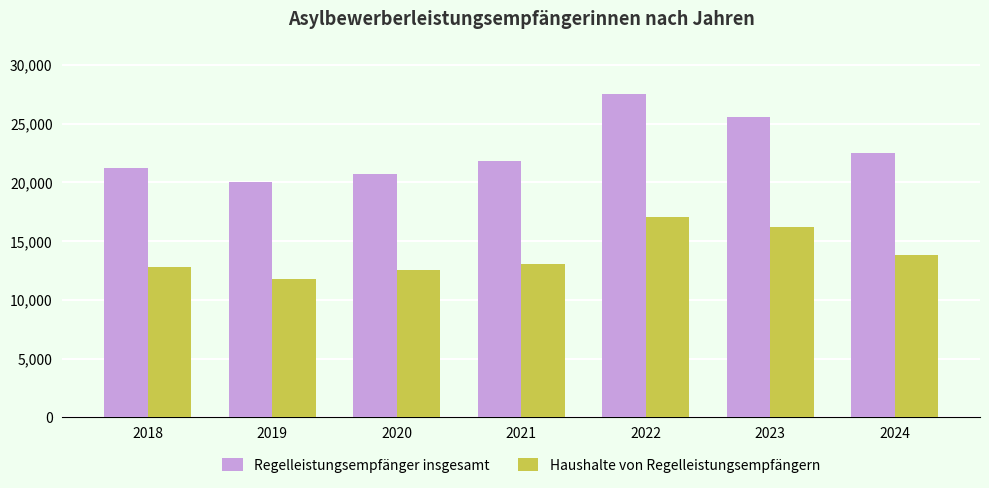

Count the number of categories in the chart.

7